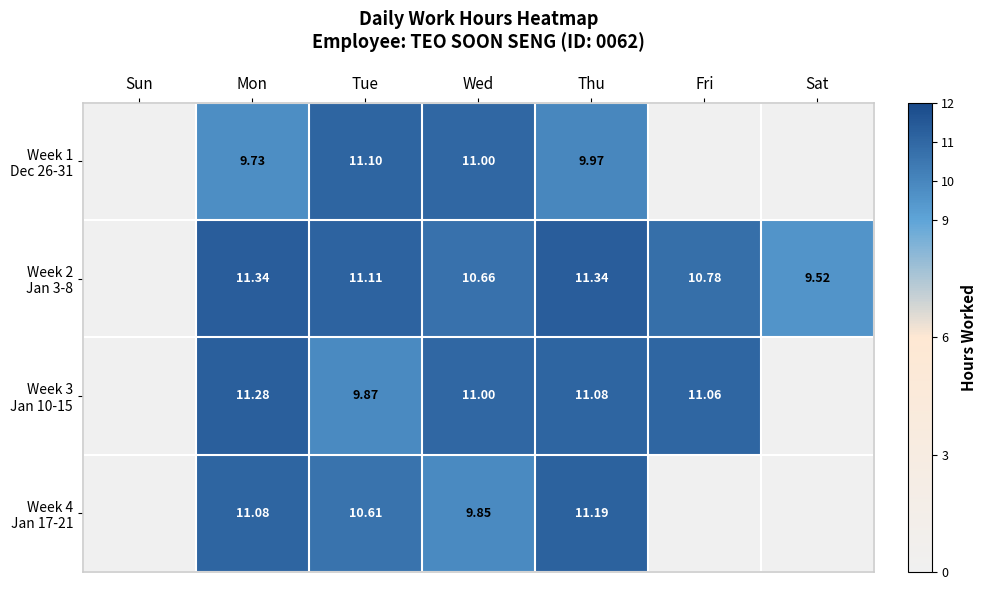

How many values in the Week 1 Dec 26-31 series exceed 9?

4